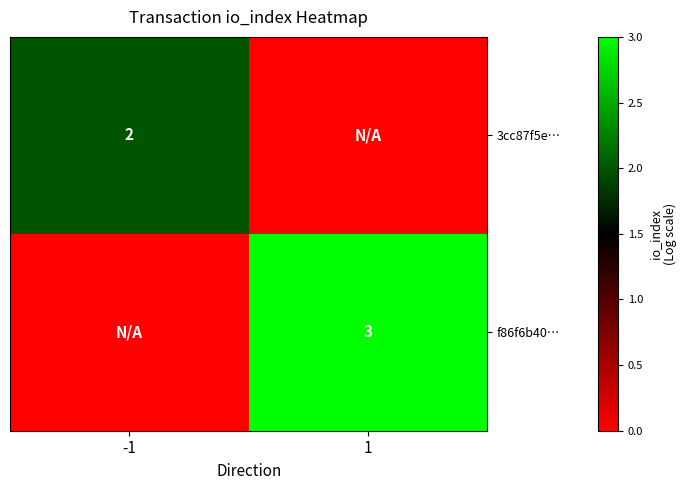

What is the sum of the f86f6b40… values at -1 and 1?

3